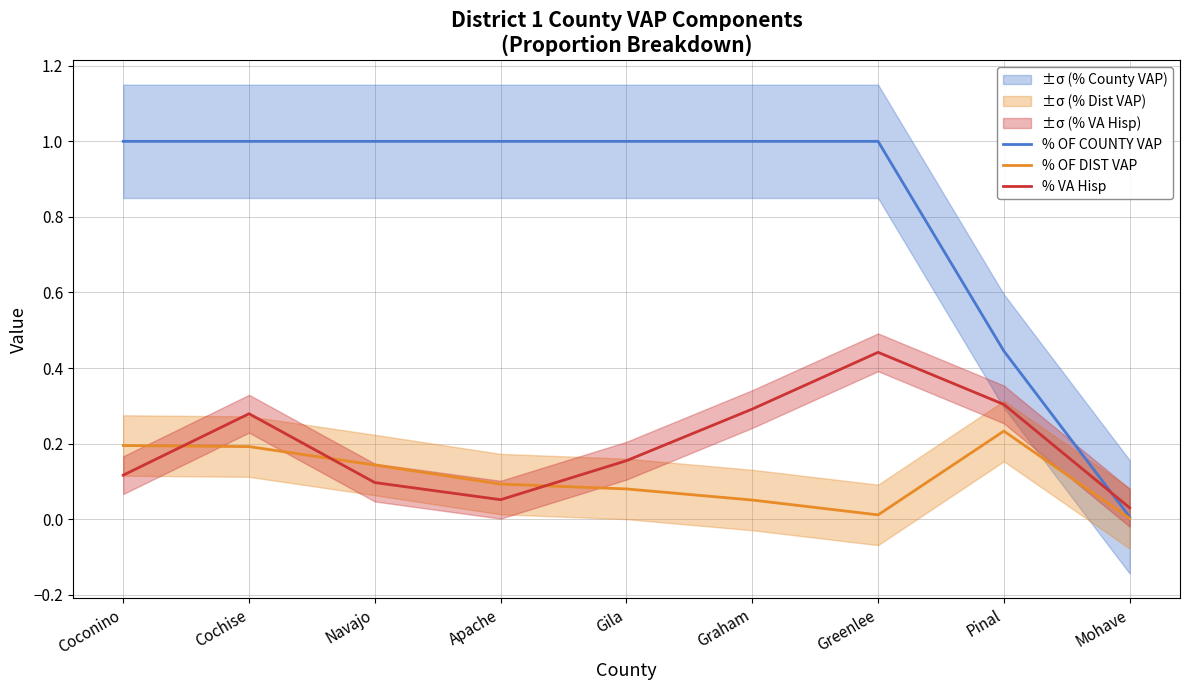

What is the label of the 2nd point from the right?

Pinal